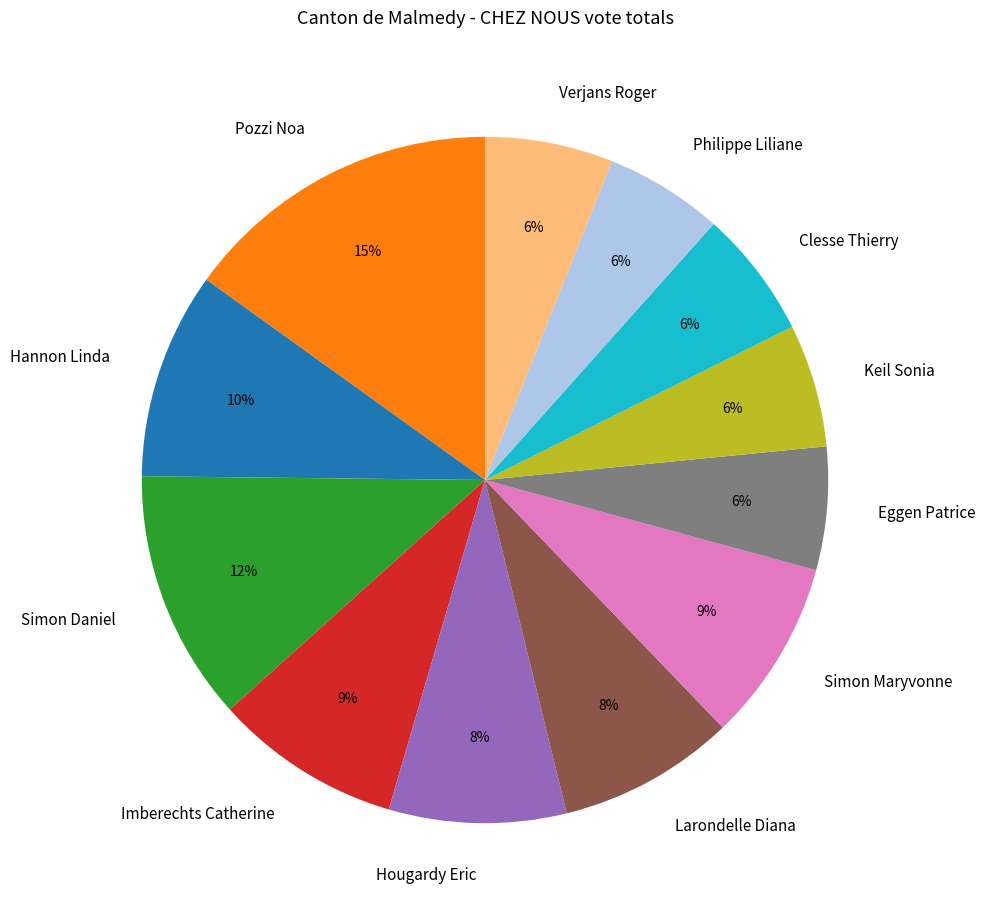

True or false: Simon Maryvonne accounts for 1% of the total.

False